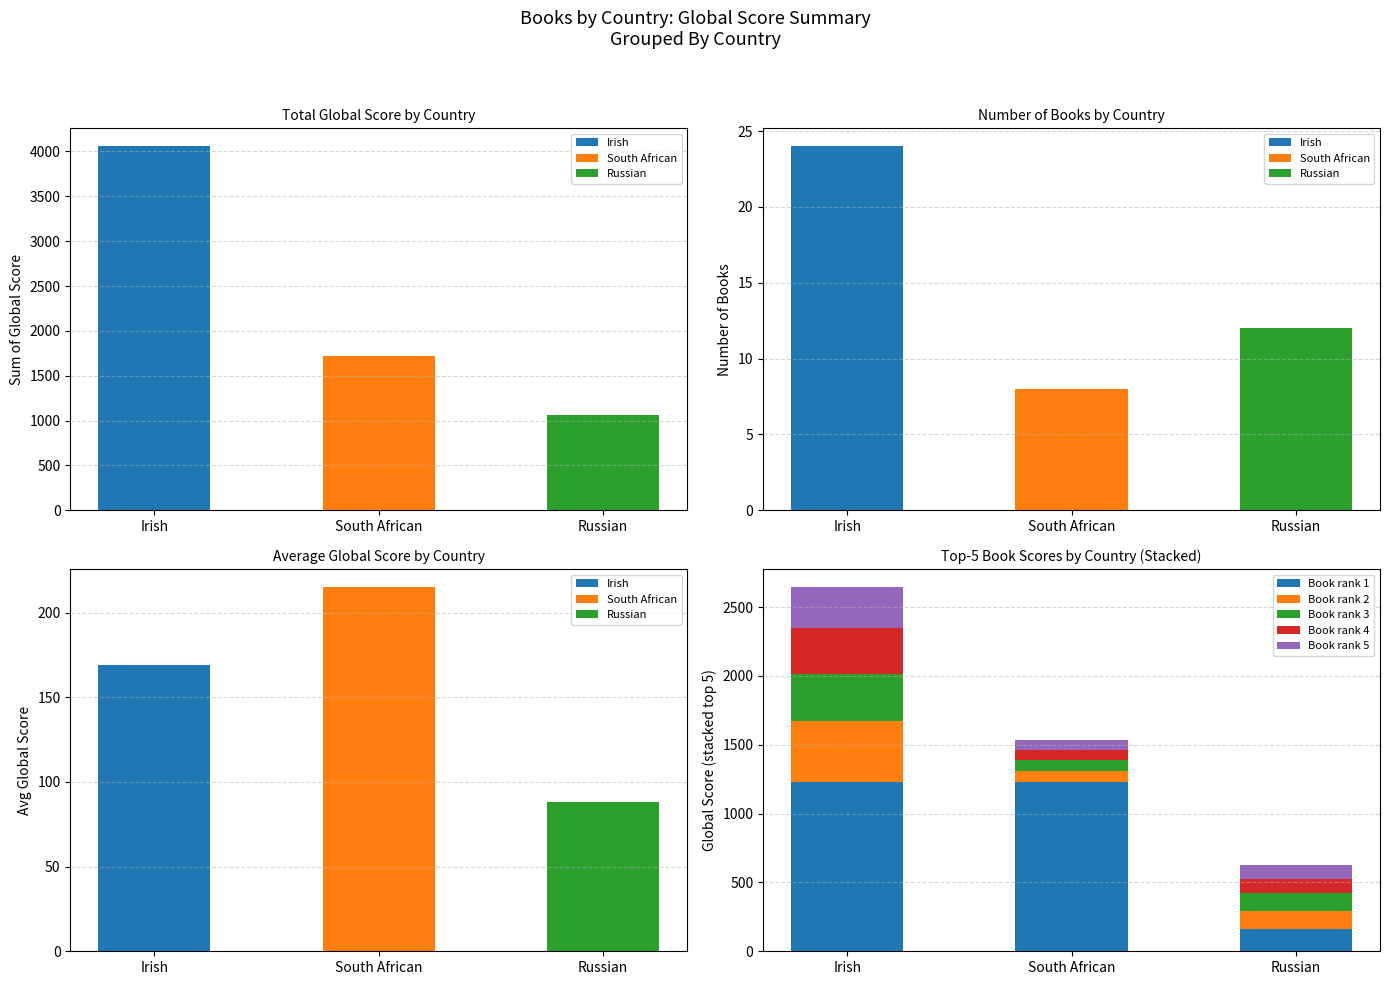

At which label does Book rank 4 reach its minimum?

South African